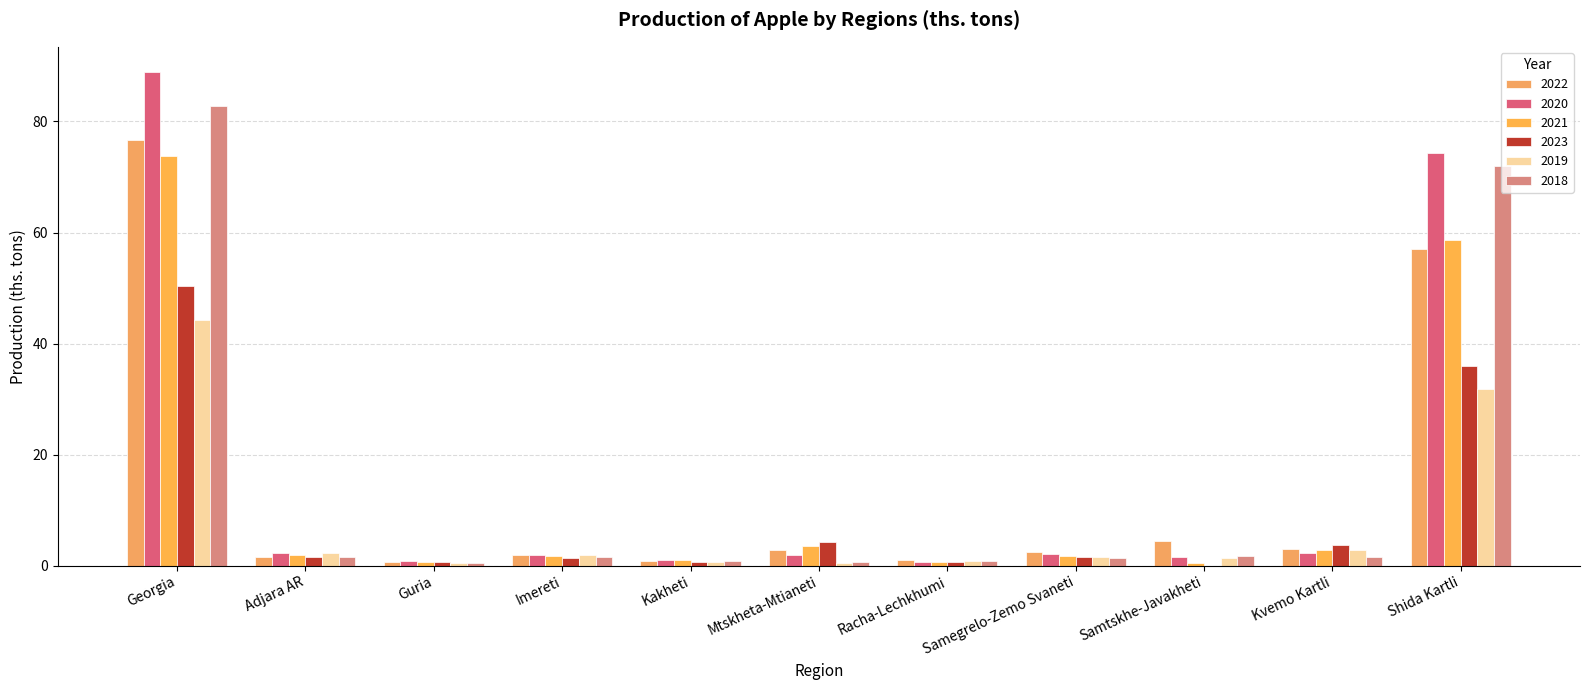

At which label does 2019 first exceed 1?

Georgia